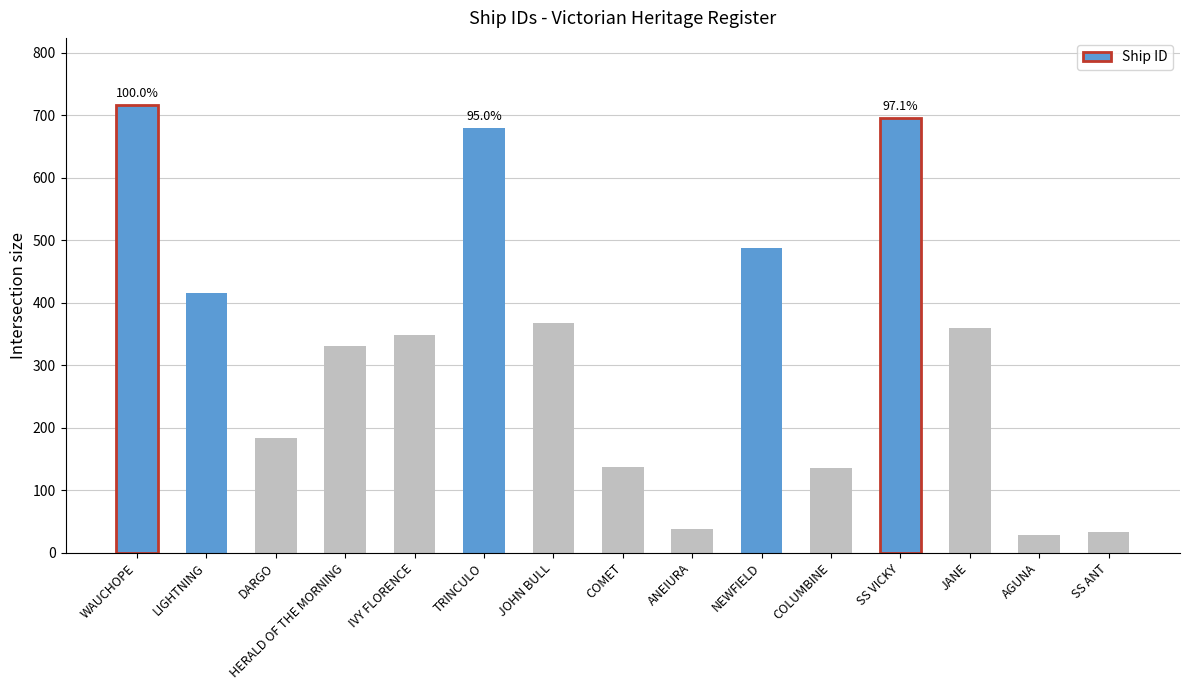

Between NEWFIELD and DARGO, which is larger?

NEWFIELD